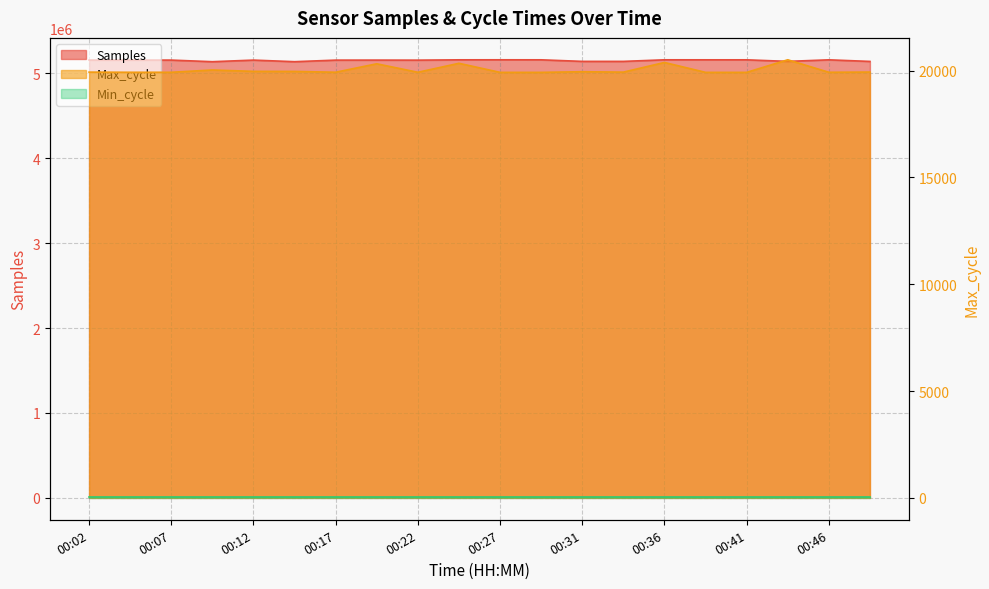

What is the difference between the second highest and second lowest values in the Samples series?

22106